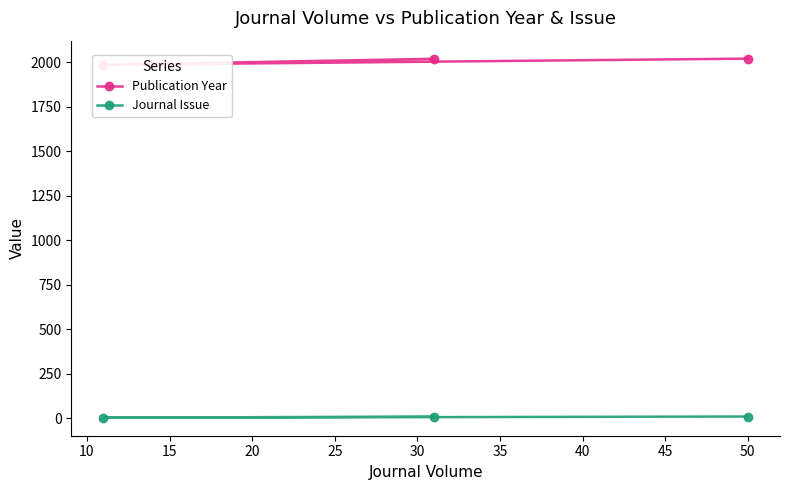

How many lines are shown in the chart?

2